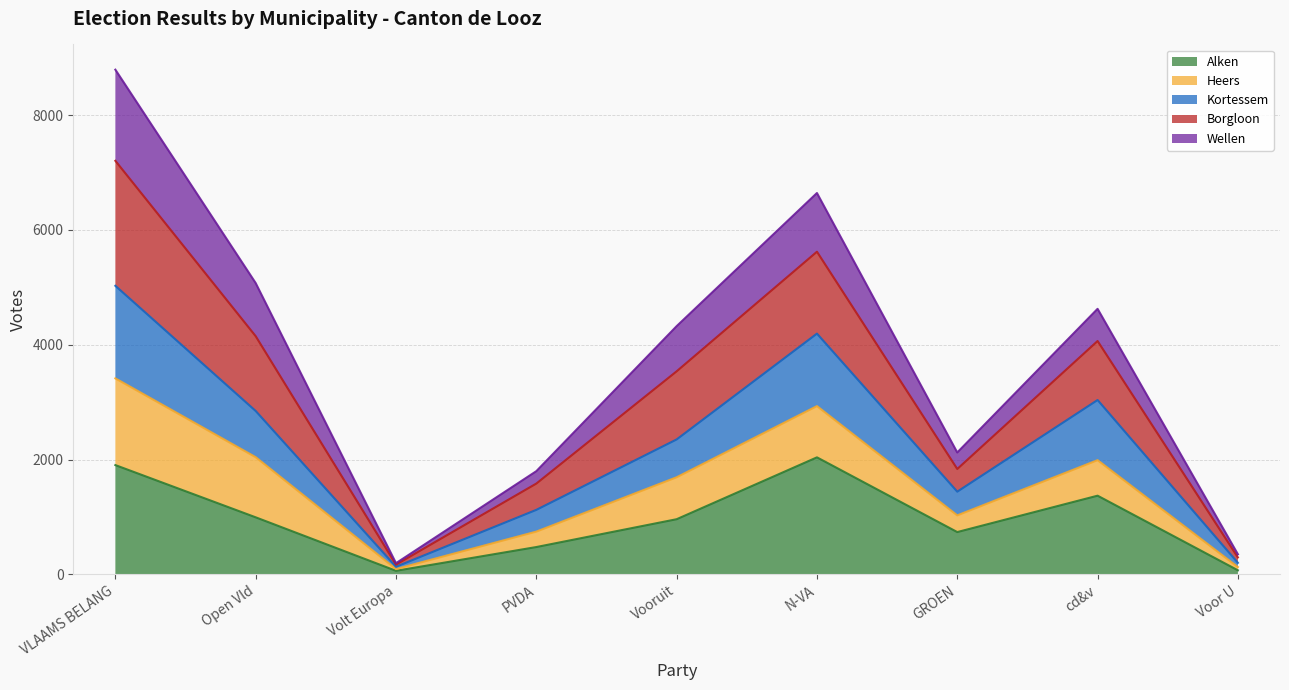

At which category is the sum across all series the highest?

VLAAMS BELANG